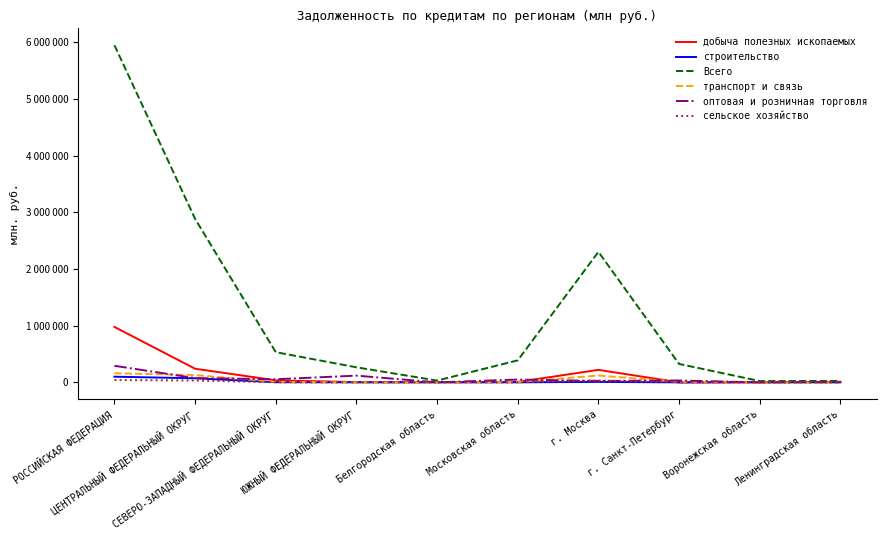

Does the chart have visible grid lines?

No